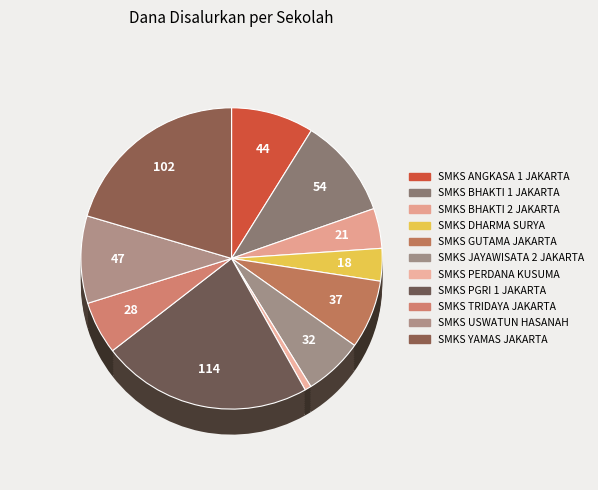

What percentage is the SMKS JAYAWISATA 2 JAKARTA slice, to the nearest percent?

6%